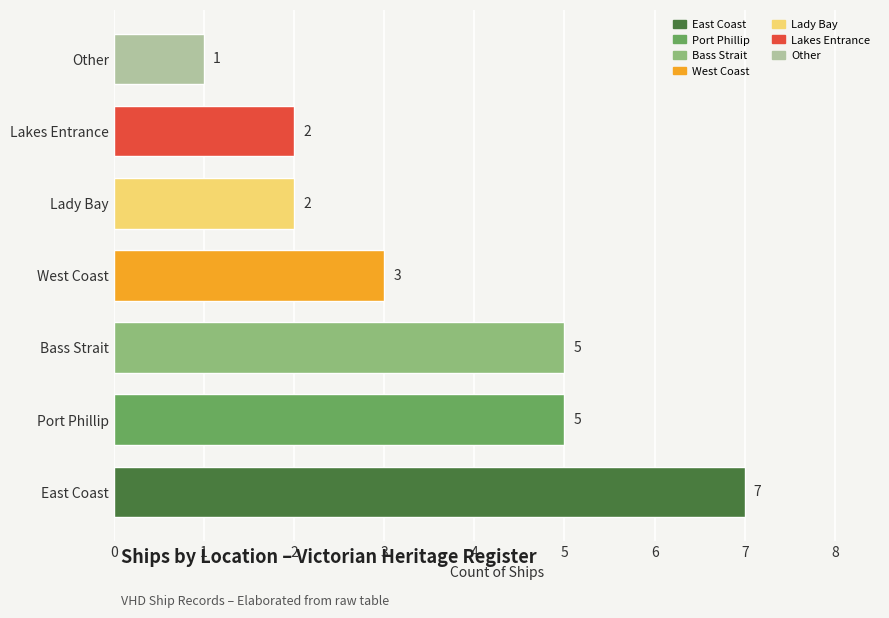

How many values are between 2 and 5?

5